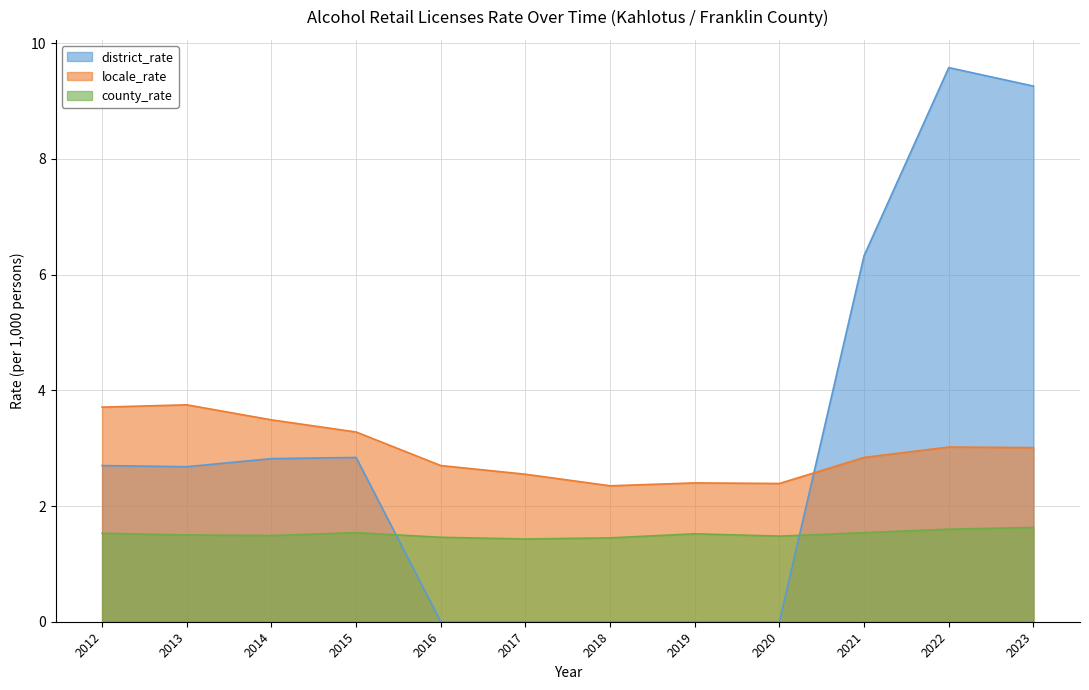

True or false: locale_rate and county_rate cross at least once.

False